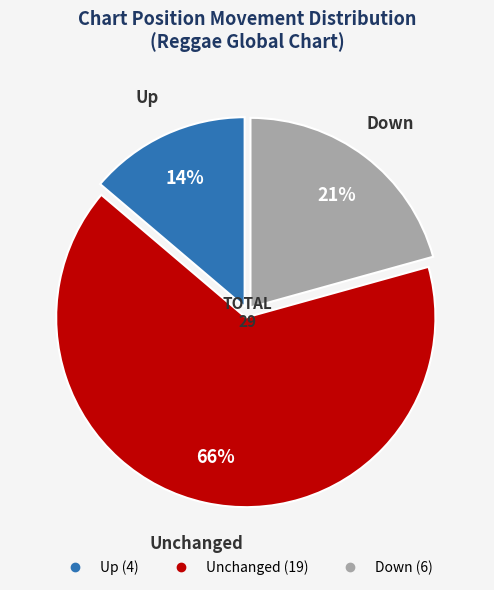

Is there any slice that represents more than half of the pie?

Yes